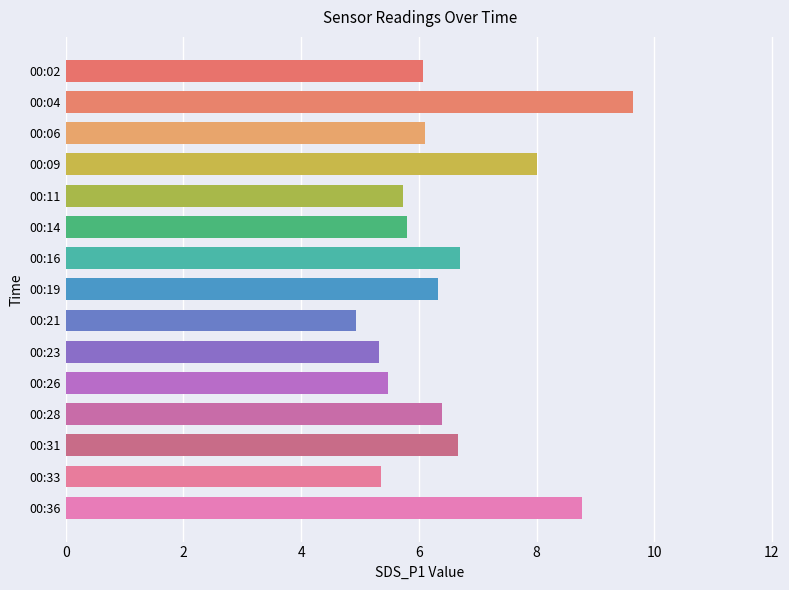

Read the value at 00:21.

4.9